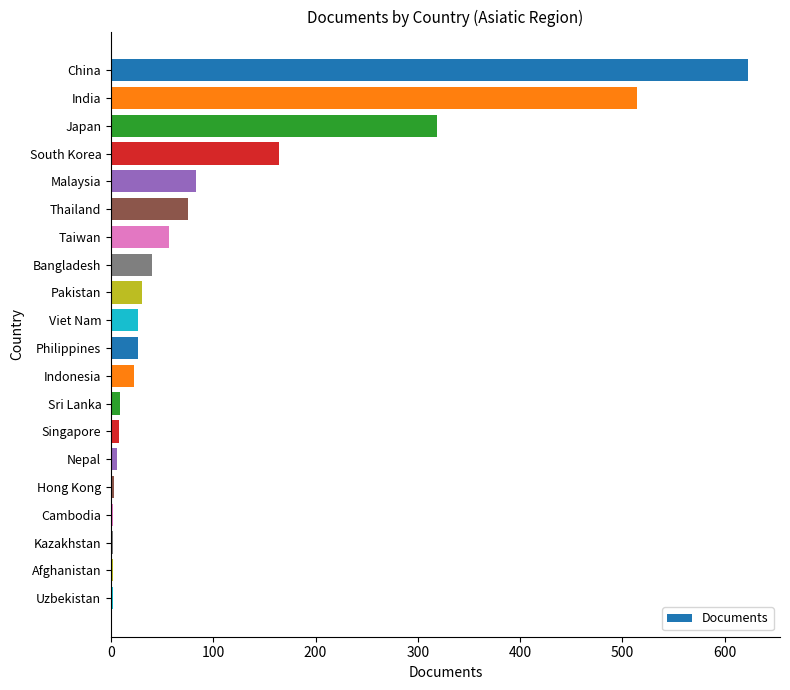

Which label corresponds to the largest value in the chart?

China